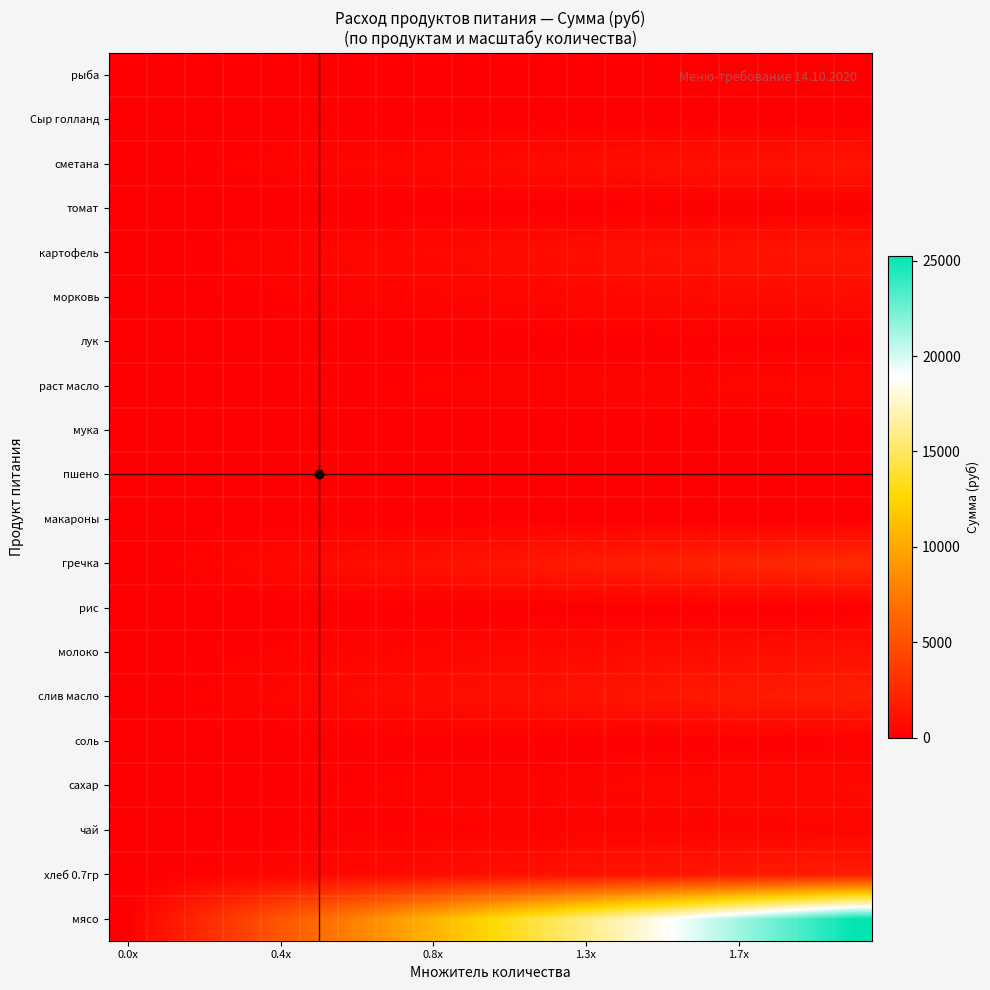

Reading left to right, what are all the values shown in this chart?

мясо: 0.0	1330.0	2660.0	3990.0	5320.0	6650.0	7980.0	9310.0	10640.0	11970.0	13300.0	14630.0	15960.0	17290.0	18620.0	19950.0	21280.0	22610.0	23940.0	25270.0
хлеб 0.7гр: 0.0	95.5	191.1	286.6	382.2	477.7	573.3	668.8	764.4	859.9	955.5	1051.0	1146.6	1242.1	1337.7	1433.2	1528.8	1624.3	1719.8	1815.4
чай: 0.0	19.0	38.0	57.0	76.0	95.0	114.0	133.0	152.0	171.0	190.0	209.0	228.0	247.0	266.0	285.0	304.0	323.0	342.0	361.0
сахар: 0.0	31.3	62.7	94.0	125.4	156.7	188.1	219.4	250.8	282.1	313.5	344.9	376.2	407.5	438.9	470.2	501.6	532.9	564.3	595.6
соль: 0.0	4.6	9.1	13.7	18.2	22.8	27.4	31.9	36.5	41.0	45.6	50.2	54.7	59.3	63.8	68.4	73.0	77.5	82.1	86.6
слив масло: 0.0	100.1	200.1	300.2	400.3	500.3	600.4	700.5	800.5	900.6	1000.7	1100.7	1200.8	1300.9	1400.9	1501.0	1601.1	1701.1	1801.2	1901.3
молоко: 0.0	53.6	107.2	160.7	214.3	267.9	321.5	375.1	428.6	482.2	535.8	589.4	643.0	696.5	750.1	803.7	857.3	910.9	964.4	1018.0
рис: 0.0	0.0	0.0	0.0	0.0	0.0	0.0	0.0	0.0	0.0	0.0	0.0	0.0	0.0	0.0	0.0	0.0	0.0	0.0	0.0
гречка: 0.0	142.5	285.0	427.5	570.0	712.5	855.0	997.5	1140.0	1282.5	1425.0	1567.5	1710.0	1852.5	1995.0	2137.5	2280.0	2422.5	2565.0	2707.5
макароны: 0.0	0.0	0.0	0.0	0.0	0.0	0.0	0.0	0.0	0.0	0.0	0.0	0.0	0.0	0.0	0.0	0.0	0.0	0.0	0.0
пшено: 0.0	0.0	0.0	0.0	0.0	0.0	0.0	0.0	0.0	0.0	0.0	0.0	0.0	0.0	0.0	0.0	0.0	0.0	0.0	0.0
мука: 0.0	2.7	5.5	8.2	10.9	13.7	16.4	19.2	21.9	24.6	27.4	30.1	32.8	35.6	38.3	41.0	43.8	46.5	49.2	52.0
раст масло: 0.0	26.2	52.4	78.7	104.9	131.1	157.3	183.5	209.8	236.0	262.2	288.4	314.6	340.9	367.1	393.3	419.5	445.7	472.0	498.2
лук: 0.0	3.4	6.8	10.3	13.7	17.1	20.5	23.9	27.4	30.8	34.2	37.6	41.0	44.5	47.9	51.3	54.7	58.1	61.6	65.0
морковь: 0.0	40.8	81.7	122.5	163.4	204.2	245.1	285.9	326.8	367.6	408.5	449.4	490.2	531.0	571.9	612.8	653.6	694.4	735.3	776.1
картофель: 0.0	76.0	152.0	228.0	304.0	380.0	456.0	532.0	608.0	684.0	760.0	836.0	912.0	988.0	1064.0	1140.0	1216.0	1292.0	1368.0	1444.0
томат: 0.0	0.0	0.0	0.0	0.0	0.0	0.0	0.0	0.0	0.0	0.0	0.0	0.0	0.0	0.0	0.0	0.0	0.0	0.0	0.0
сметана: 0.0	68.4	136.8	205.2	273.6	342.0	410.4	478.8	547.2	615.6	684.0	752.4	820.8	889.2	957.6	1026.0	1094.4	1162.8	1231.2	1299.6
Сыр голланд: 0.0	0.0	0.0	0.0	0.0	0.0	0.0	0.0	0.0	0.0	0.0	0.0	0.0	0.0	0.0	0.0	0.0	0.0	0.0	0.0
рыба: 0.0	0.0	0.0	0.0	0.0	0.0	0.0	0.0	0.0	0.0	0.0	0.0	0.0	0.0	0.0	0.0	0.0	0.0	0.0	0.0